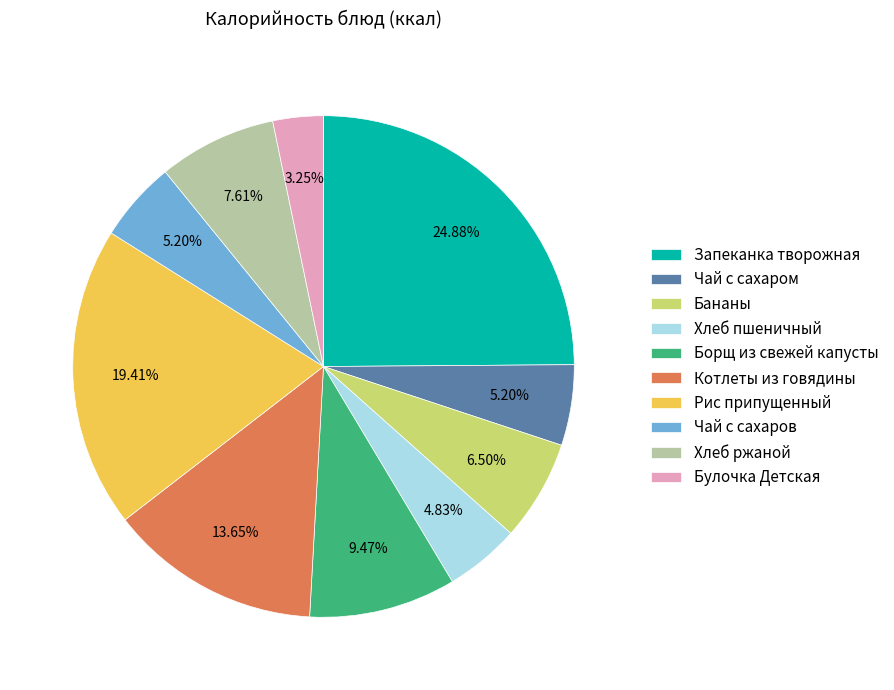

Which slice is the smallest?

Булочка Детская